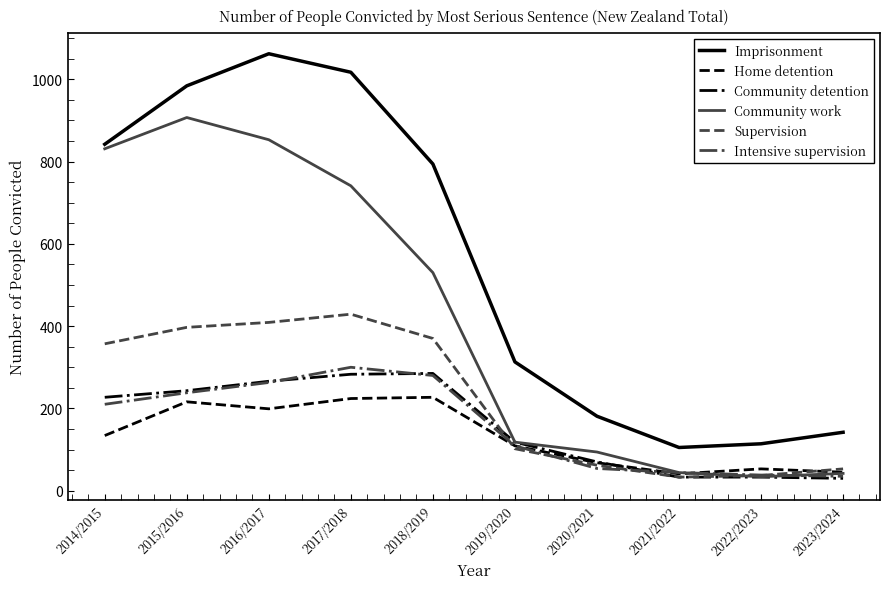

What is the sum of all Imprisonment values?

5554